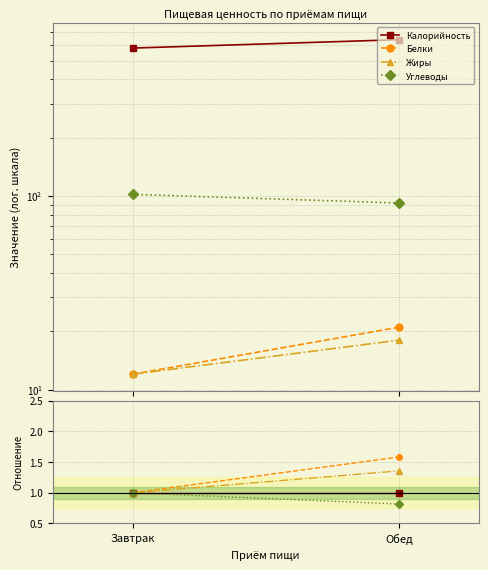

Which category has the lowest value in the Белки series?

Завтрак